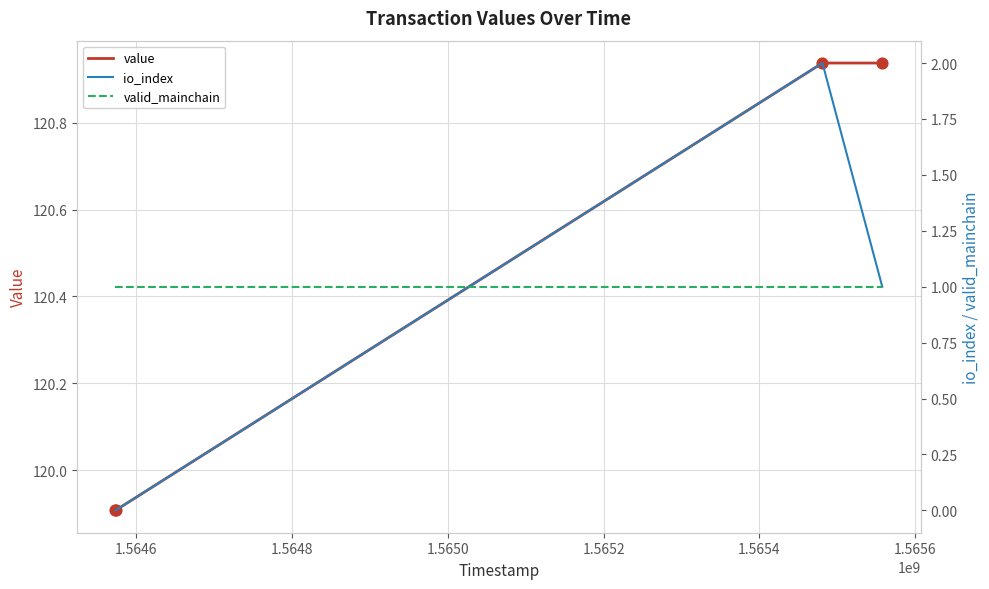

Which series has the largest total across all categories?

value